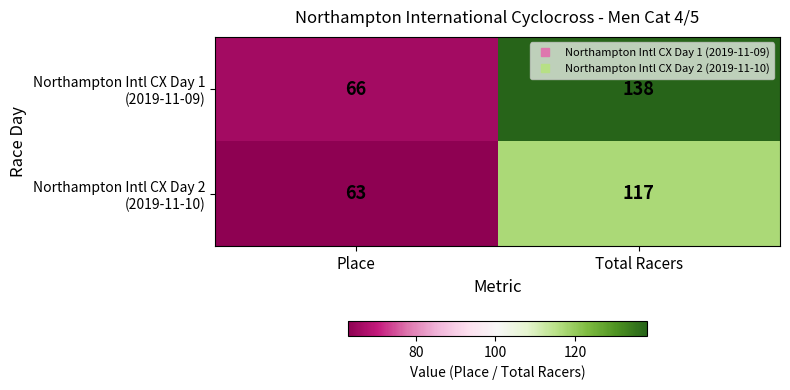

At how many categories does at least one series exceed 131?

1